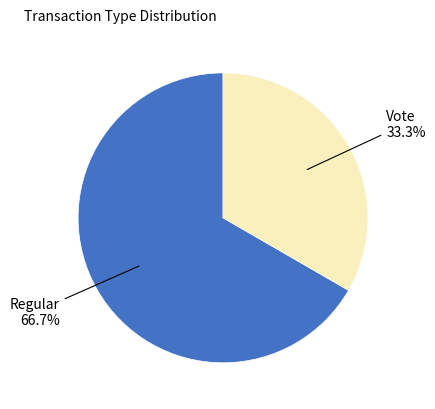

Does any single category account for the majority?

Yes